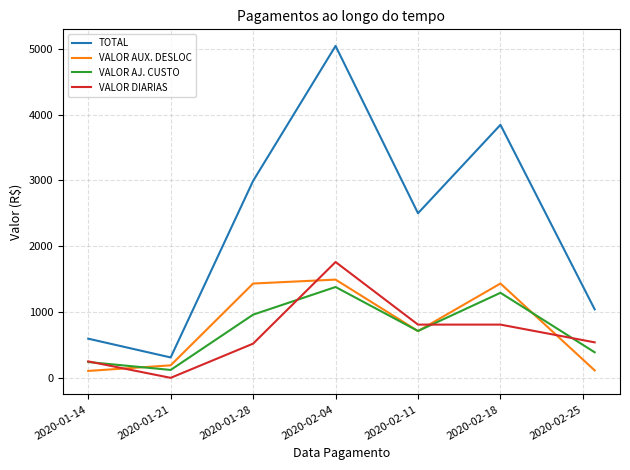

Which series has the largest total across all categories?

TOTAL